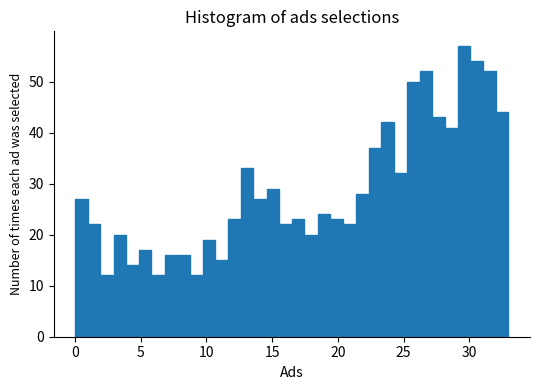

Read against the x-axis, roughly where is the centre of the tallest bar?

29.5